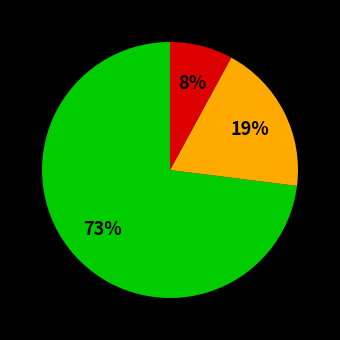

To the nearest percent, what is the difference between the largest and smallest slice percentages?

65%